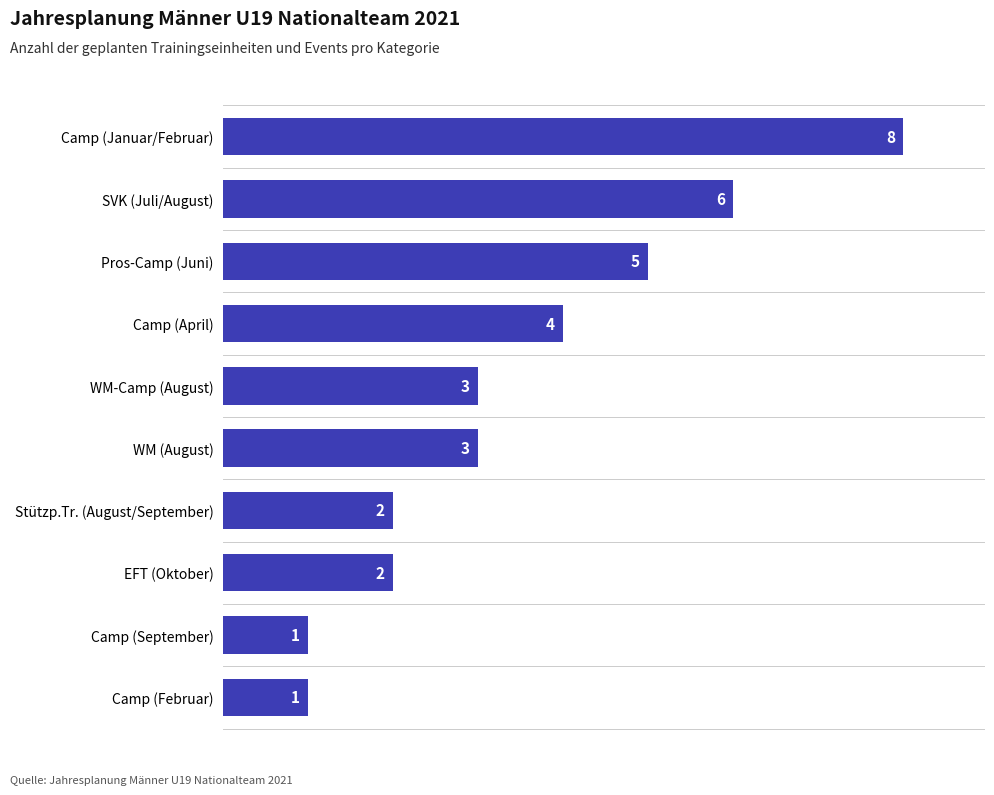

What is the change in value from Pros-Camp (Juni) to EFT (Oktober)?

-3